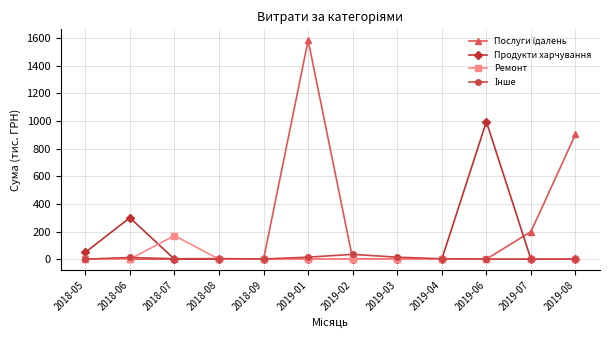

What is the total value across all series at 2018-05?

49.2